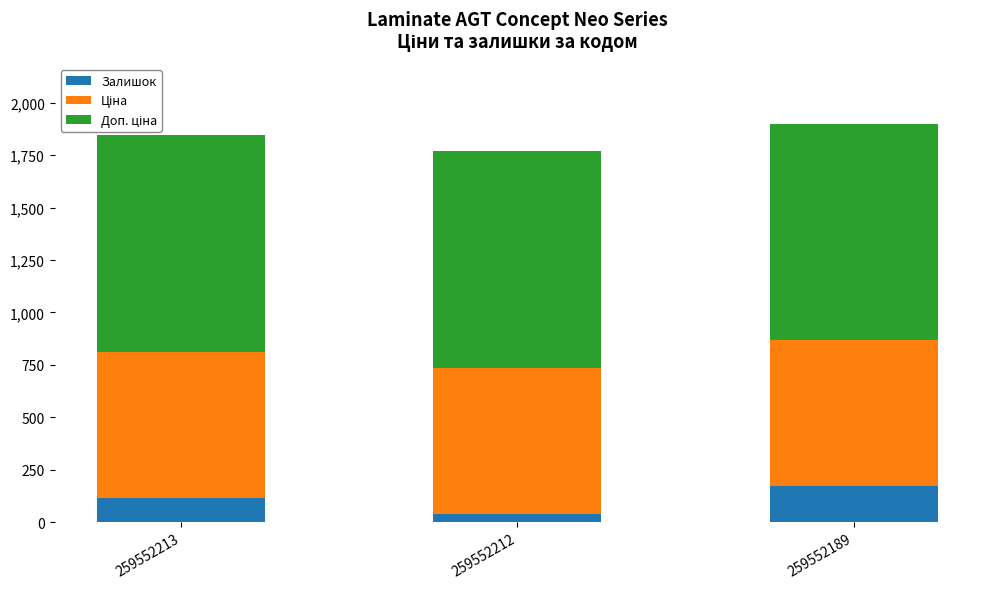

How many categories are shown in the chart?

3